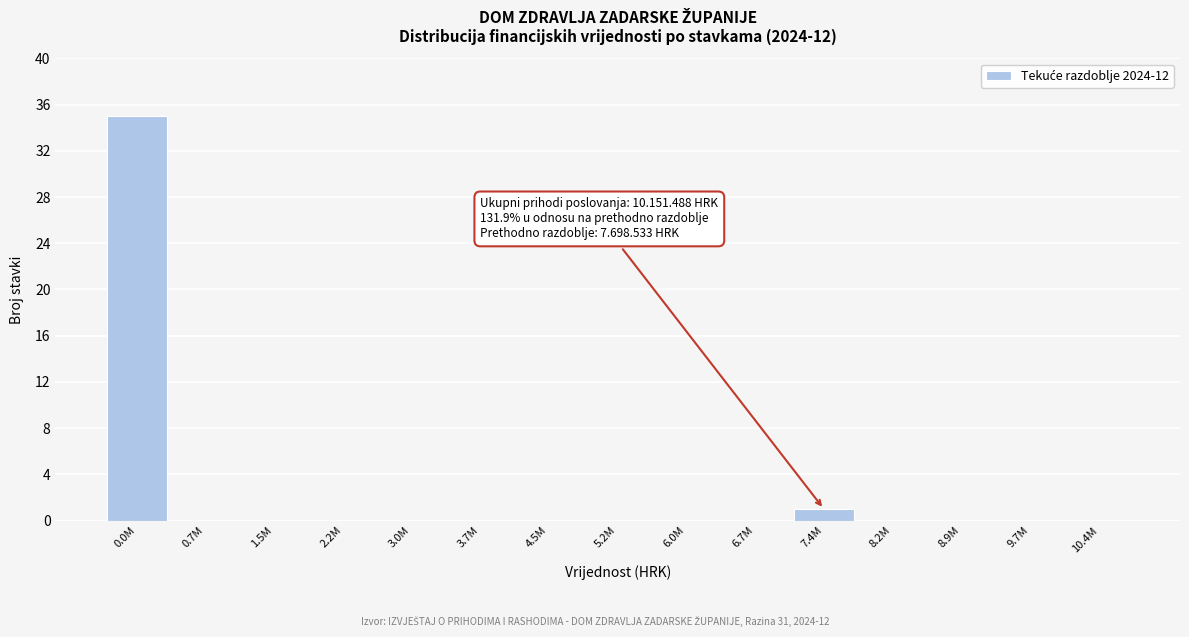

Reading left to right, transcribe all the data shown in this chart.

0.0M=35	0.7M=0	1.5M=0	2.2M=0	3.0M=0	3.7M=0	4.5M=0	5.2M=0	6.0M=0	6.7M=0	7.4M=1	8.2M=0	8.9M=0	9.7M=0	10.4M=0